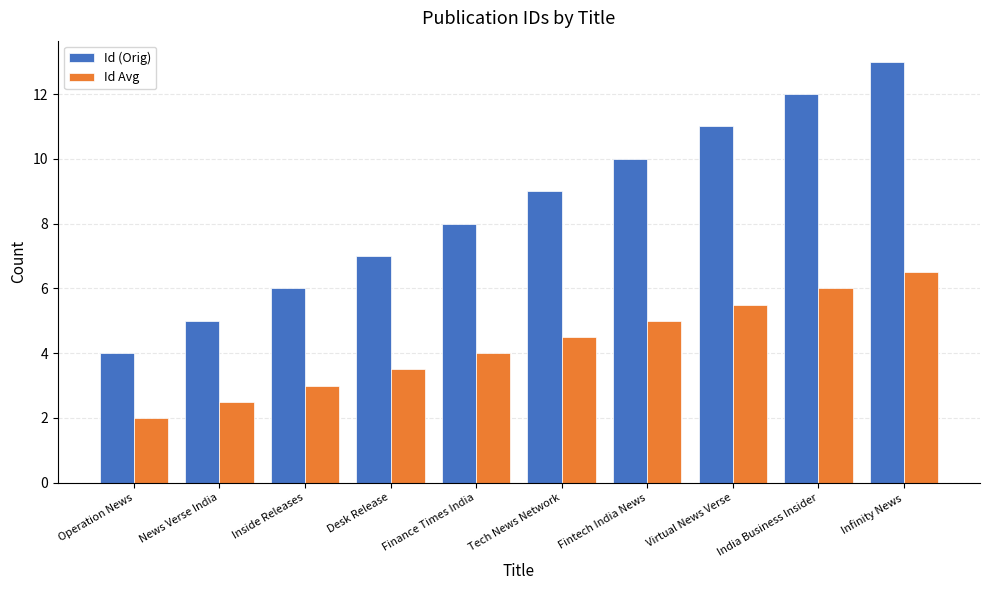

At which category is the sum across all series the highest?

Infinity News